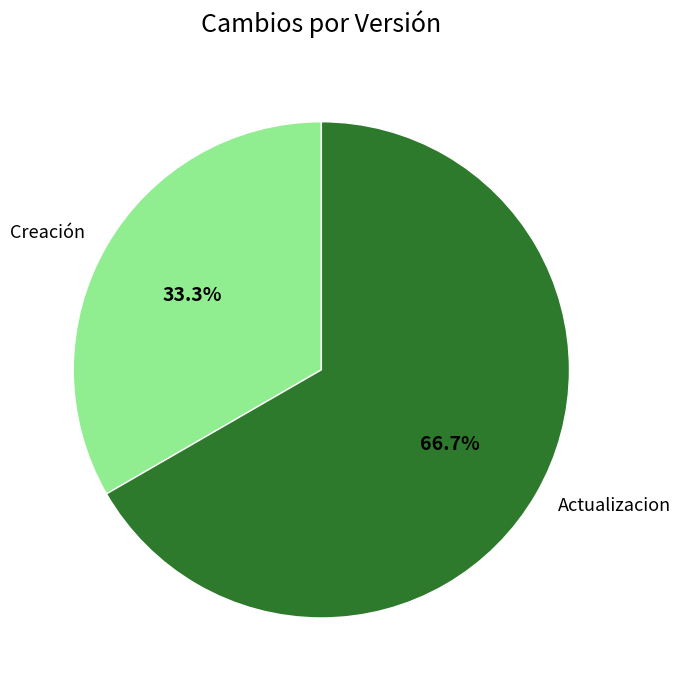

What percentage do Creación and Actualizacion together represent?

100.0%